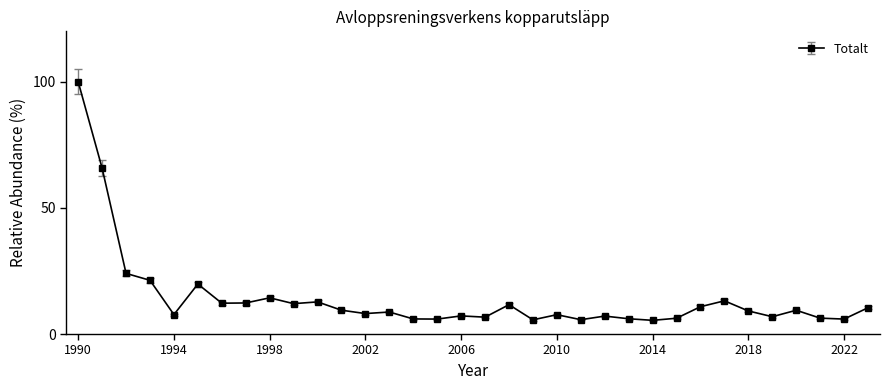

Count the number of categories in the chart.

34